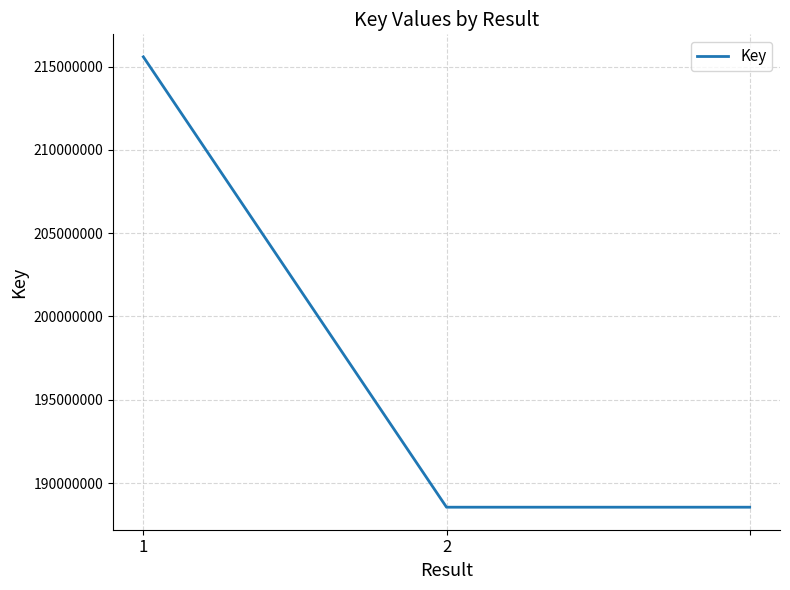

How many values are between 188548883 and 215588348?

3